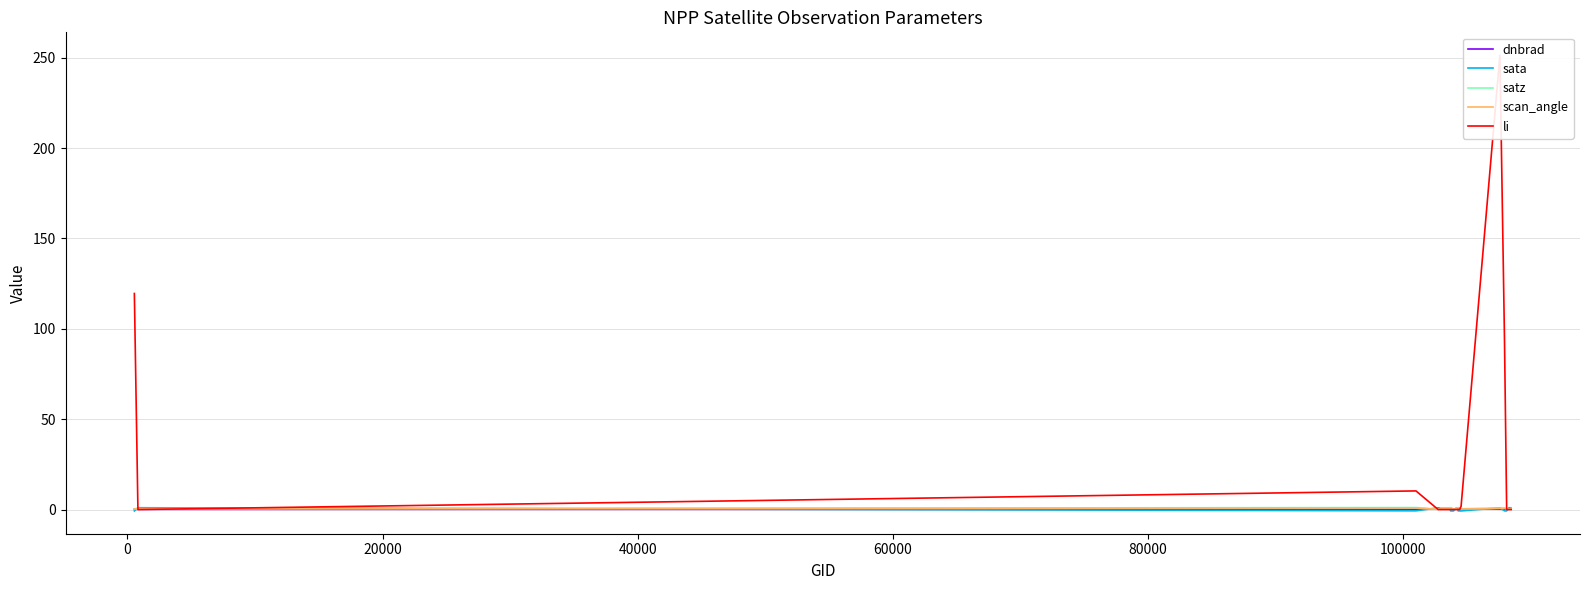

What is the difference between the maximum and minimum values in the scan_angle series?

0.8